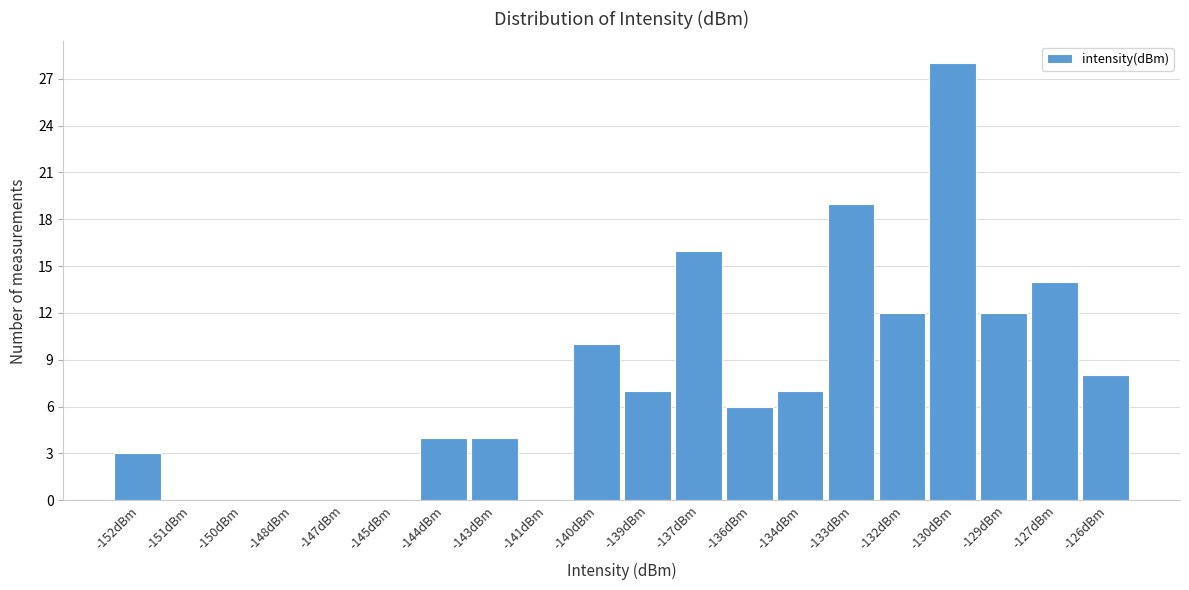

Reading left to right, transcribe all the data shown in this chart.

-152dBm=3	-151dBm=0	-150dBm=0	-148dBm=0	-147dBm=0	-145dBm=0	-144dBm=4	-143dBm=4	-141dBm=0	-140dBm=10	-139dBm=7	-137dBm=16	-136dBm=6	-134dBm=7	-133dBm=19	-132dBm=12	-130dBm=28	-129dBm=12	-127dBm=14	-126dBm=8